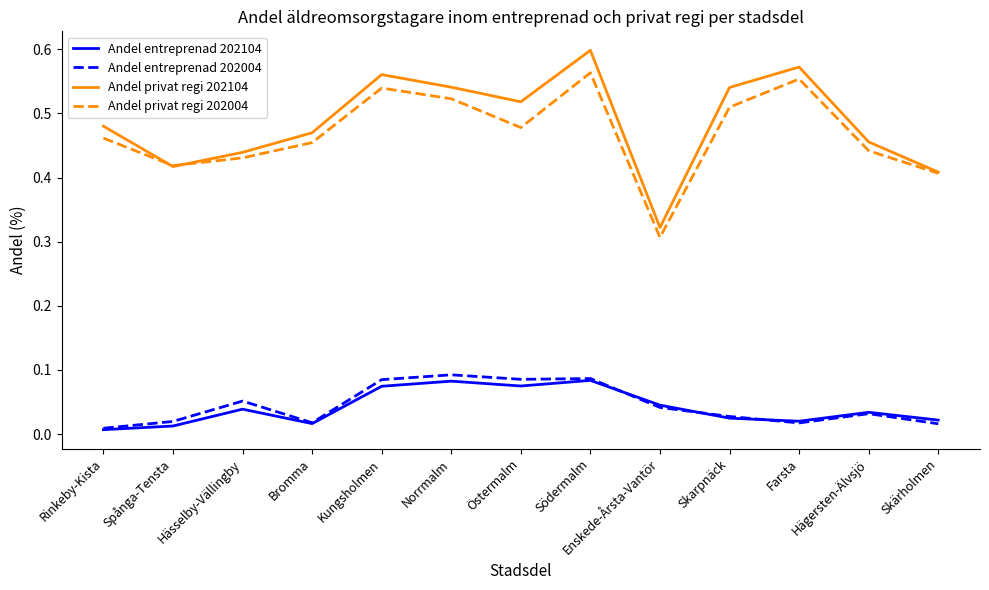

True or false: Andel privat regi 202104 has a value of 0.7 at Skarpnäck.

False